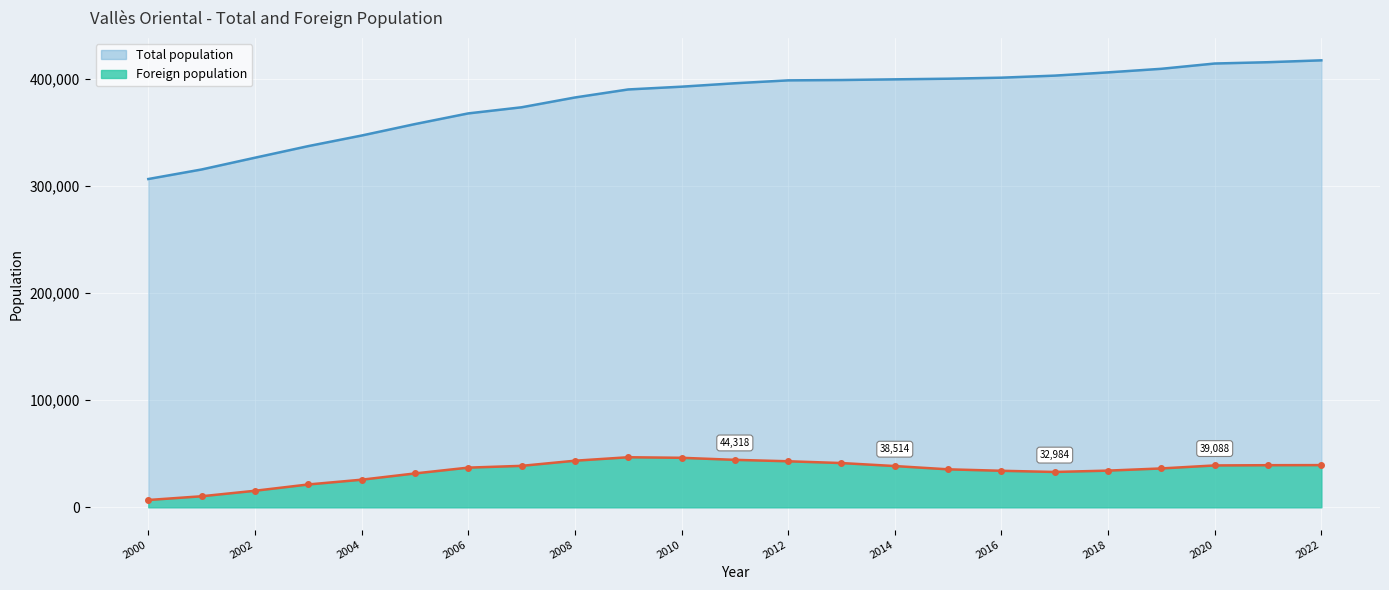

Is it true that Foreign population line equals 38137 at 2006?

False